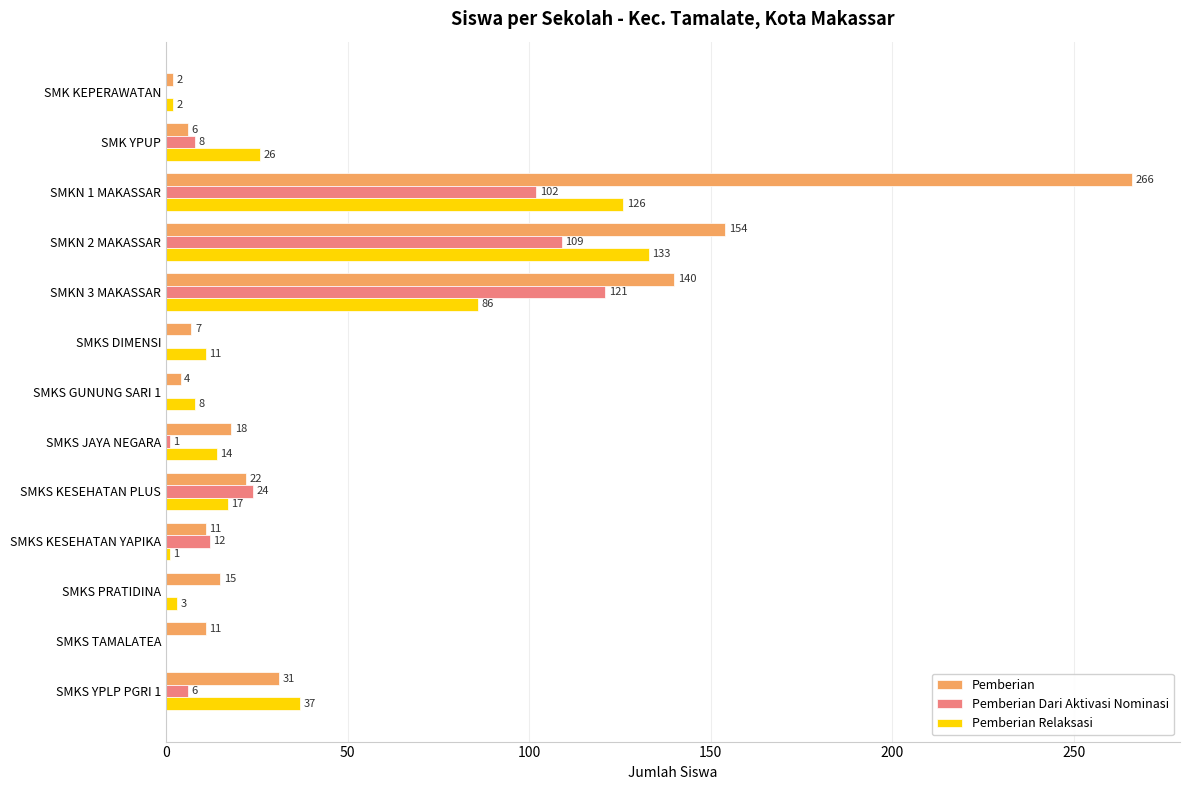

Where is Pemberian nearest to the value 134?

SMKN 3 MAKASSAR